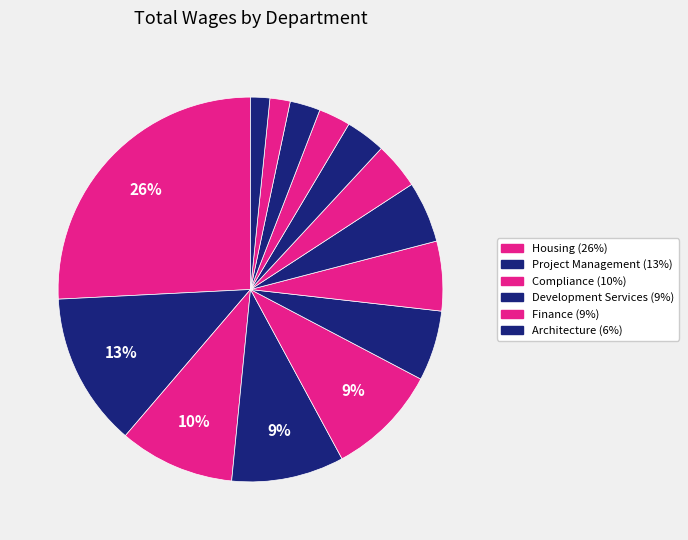

How many segments does this pie chart have?

14